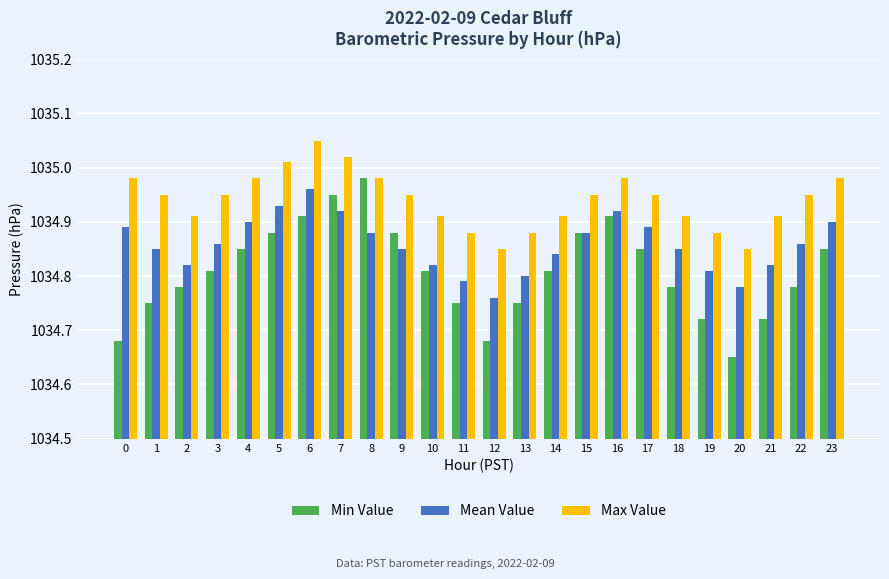

At which label does Max Value reach its peak?

6